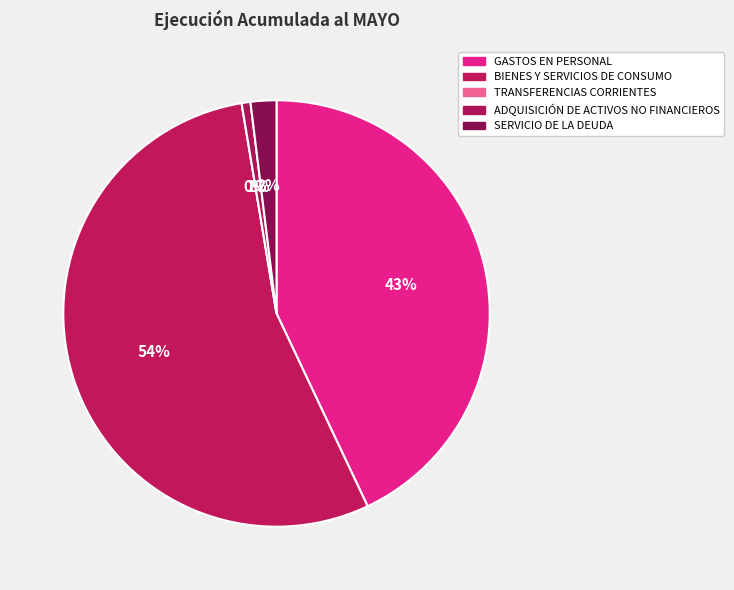

Which slice is the largest?

BIENES Y SERVICIOS DE CONSUMO